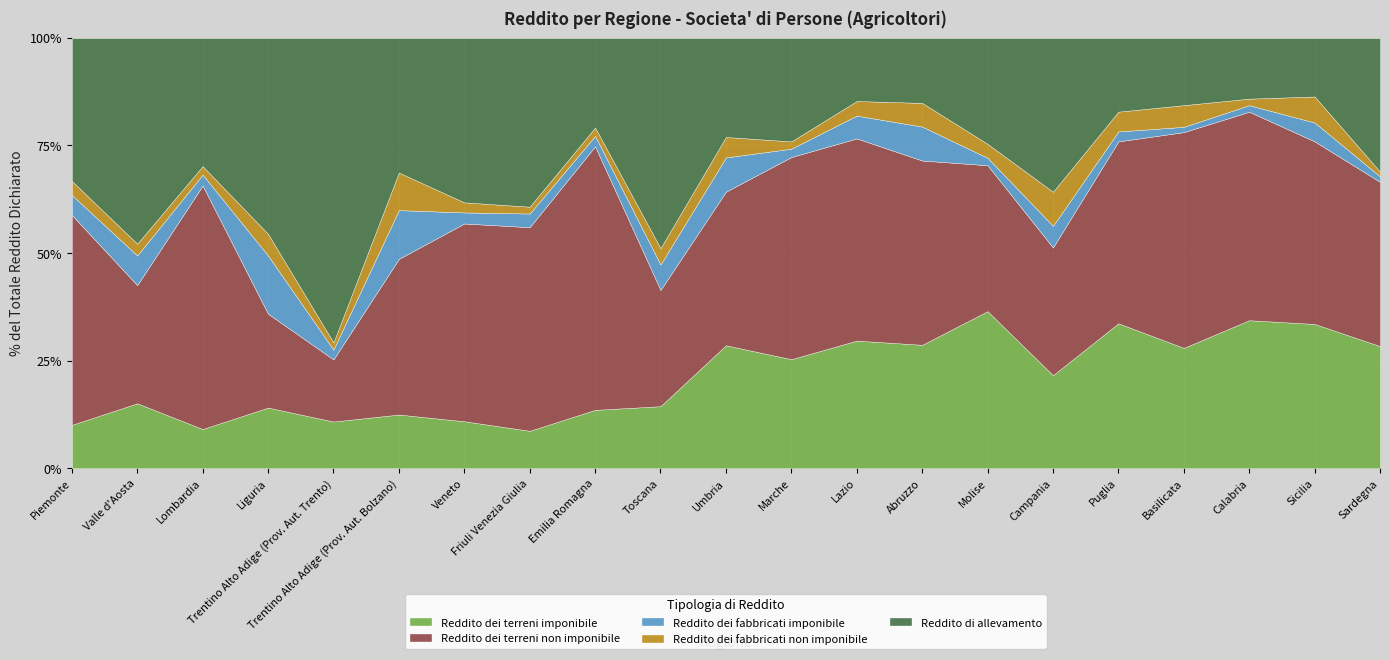

At which label does Reddito dei terreni non imponibile first exceed 2981?

Piemonte